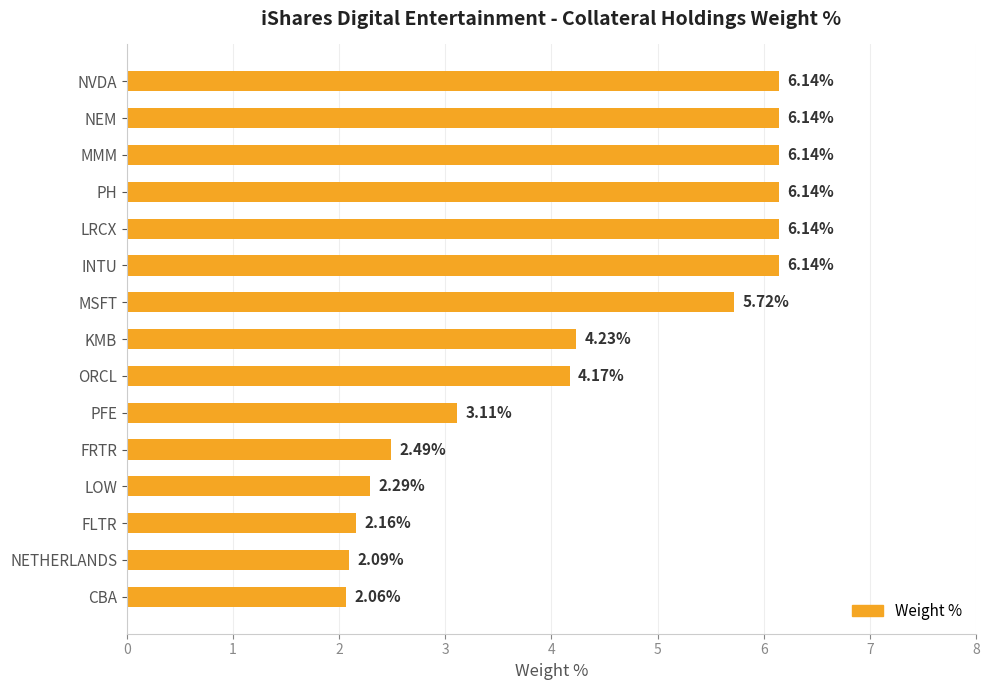

At which label is the value closest to 4?

ORCL